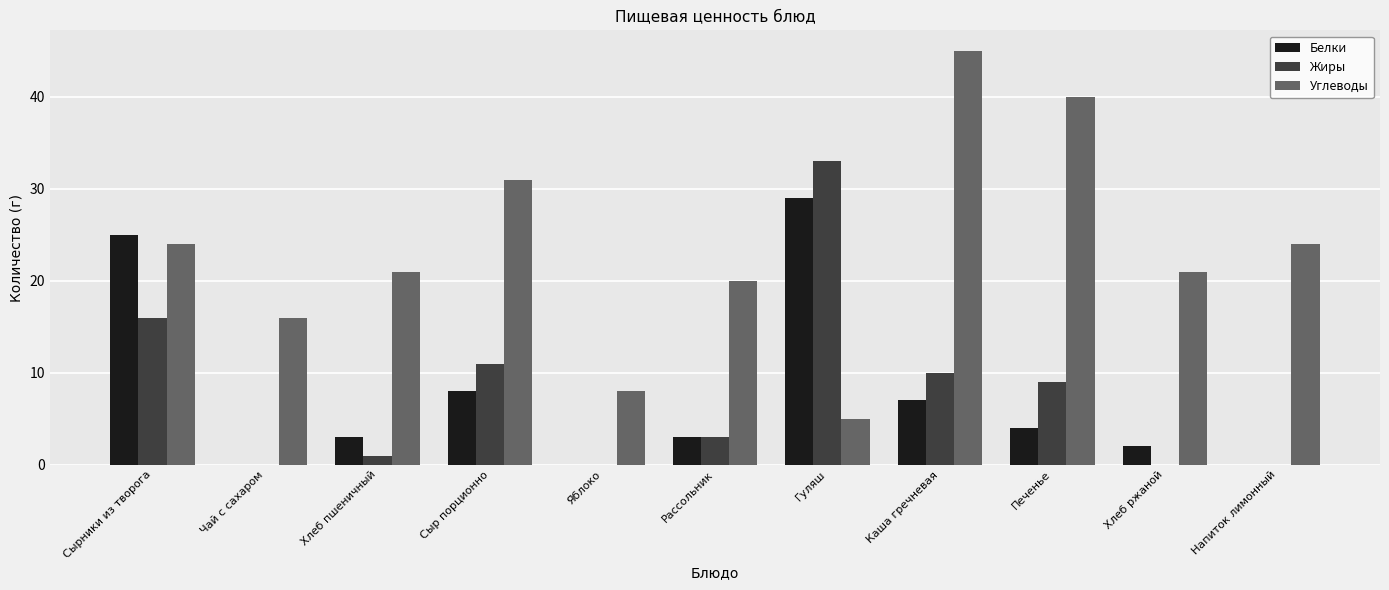

Is the value of Белки at Рассольник greater than the value of Углеводы at Хлеб пшеничный?

No